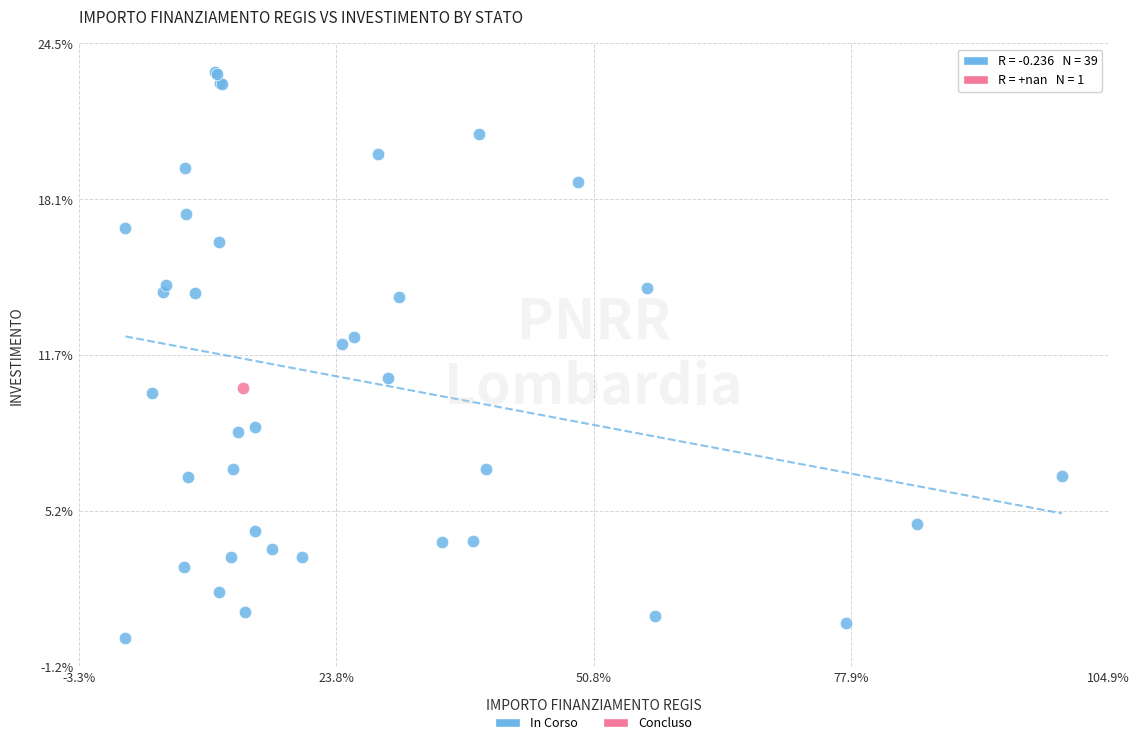

What are all the series names shown in the legend?

In Corso, Concluso